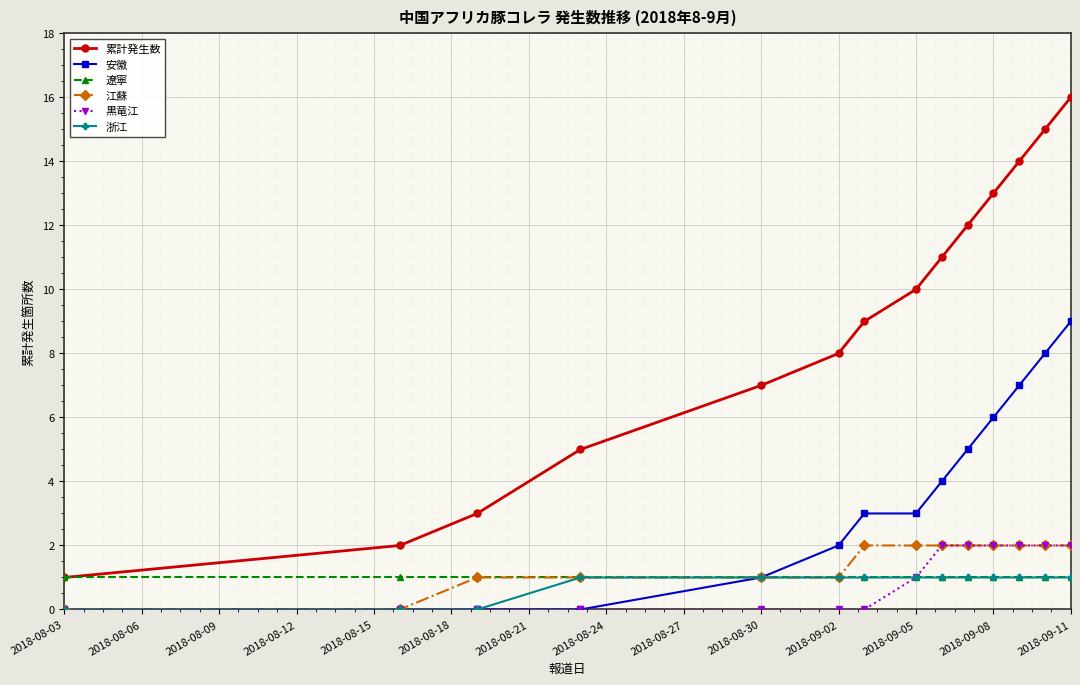

Does the chart display data point markers on the line(s)?

Yes